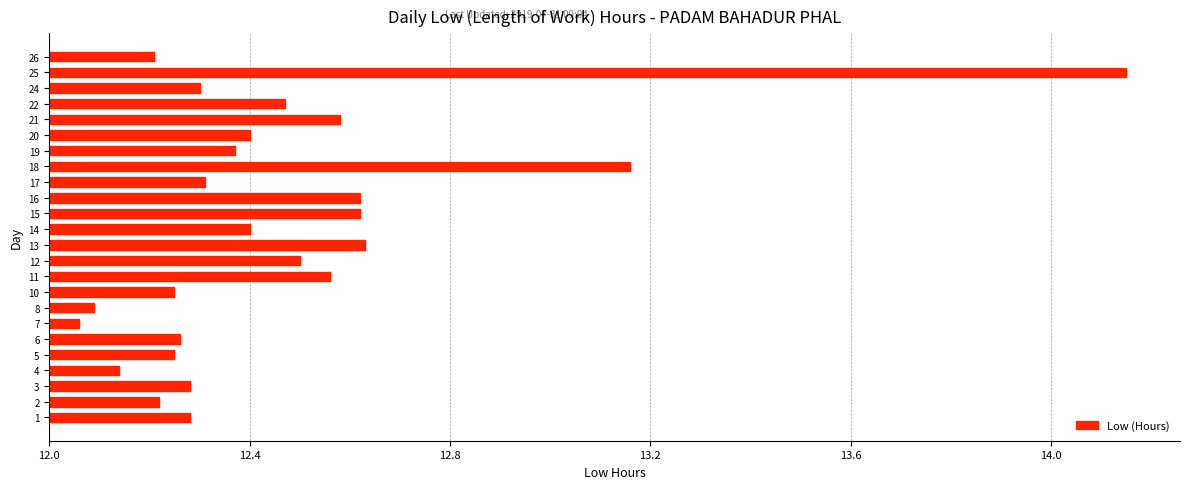

What is the difference between the maximum and minimum values?

2.1